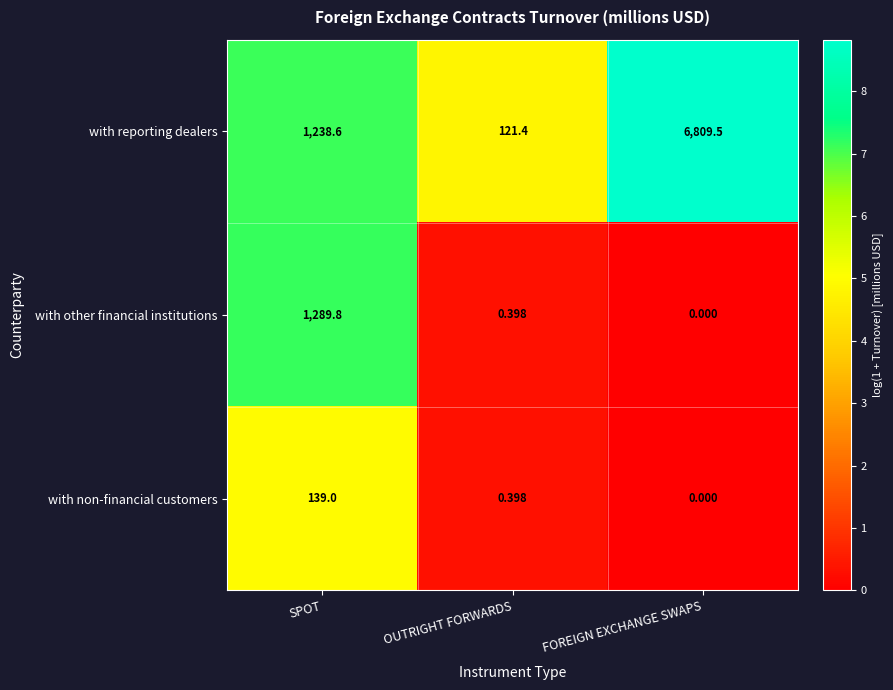

Which series has the widest spread of values?

with reporting dealers